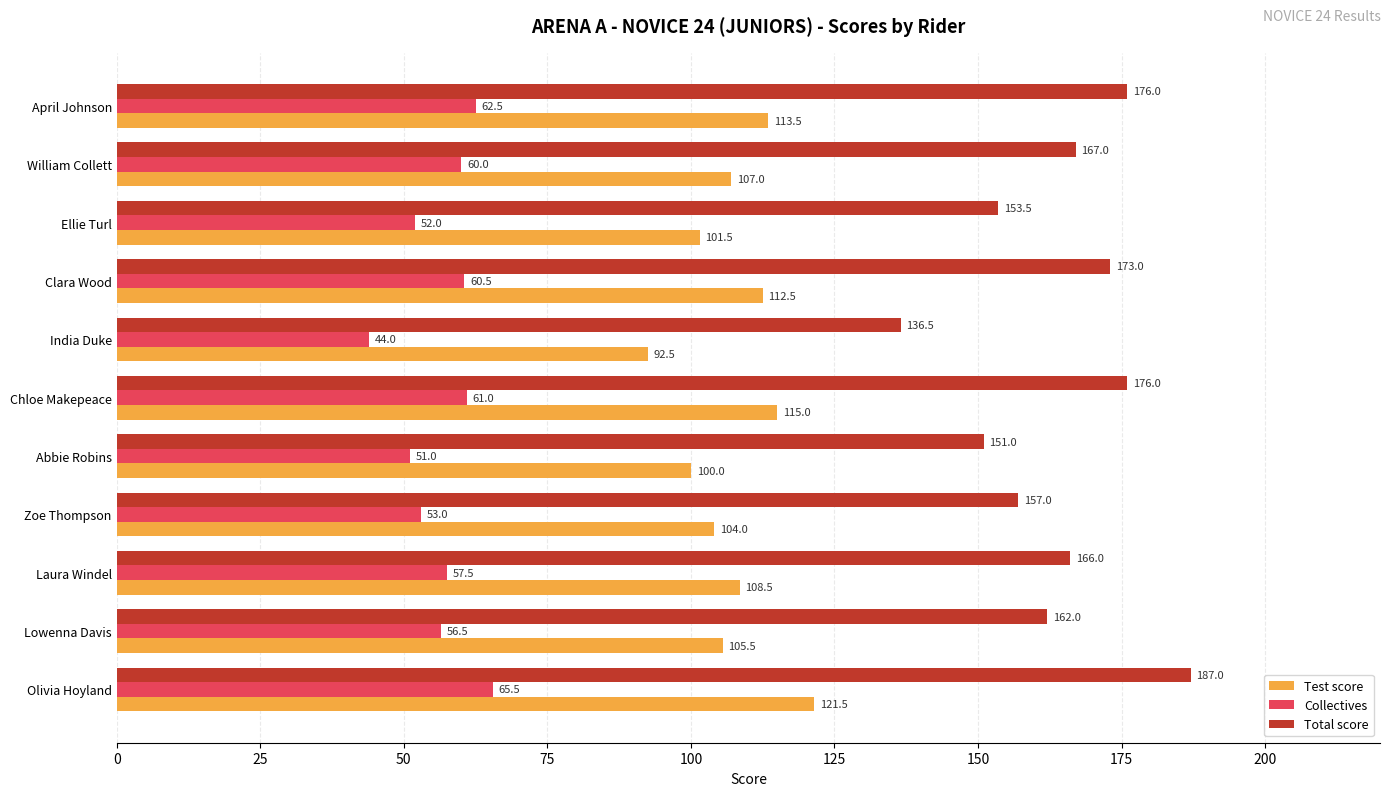

Is the value of Test score at William Collett greater than the value of Total score at India Duke?

No